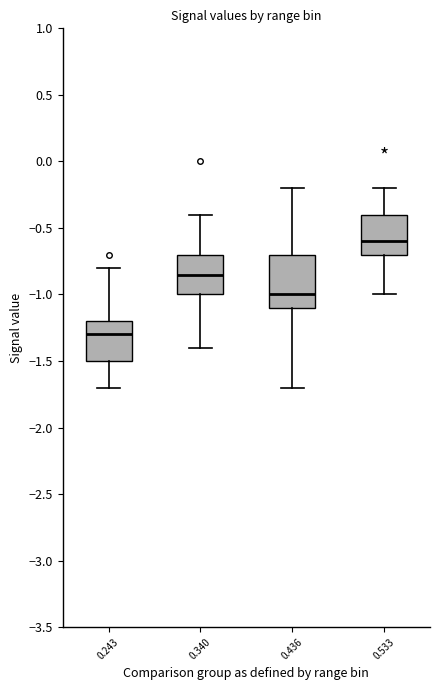

Which box's median line is the highest?

0.533